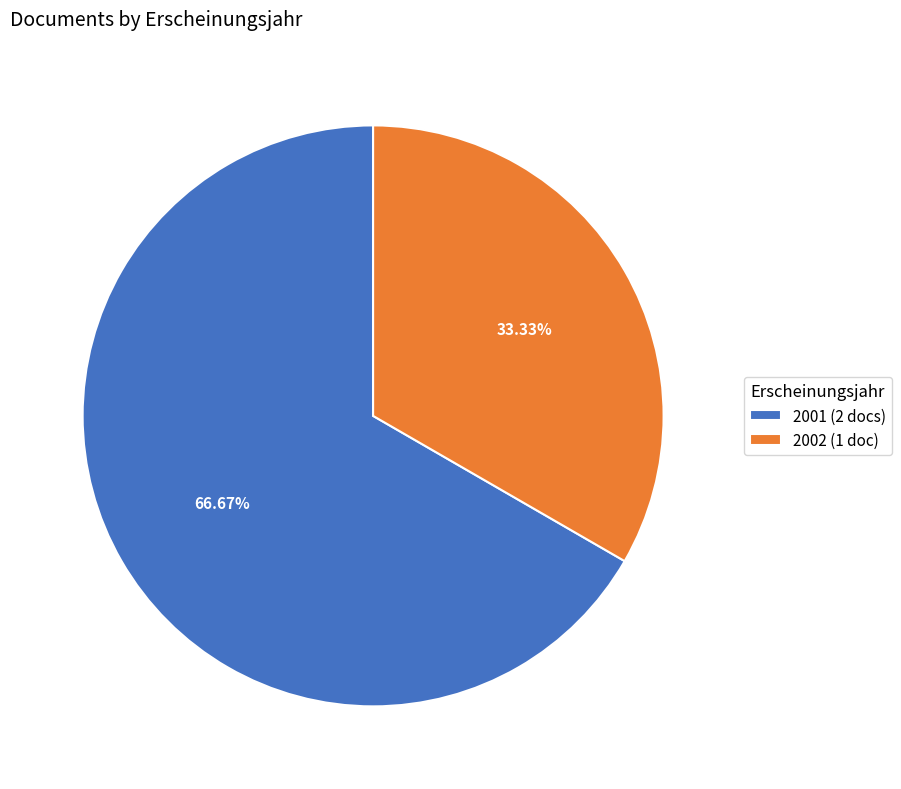

Do 2002 (1 doc) and 2001 (2 docs) together represent more than half of the pie?

Yes